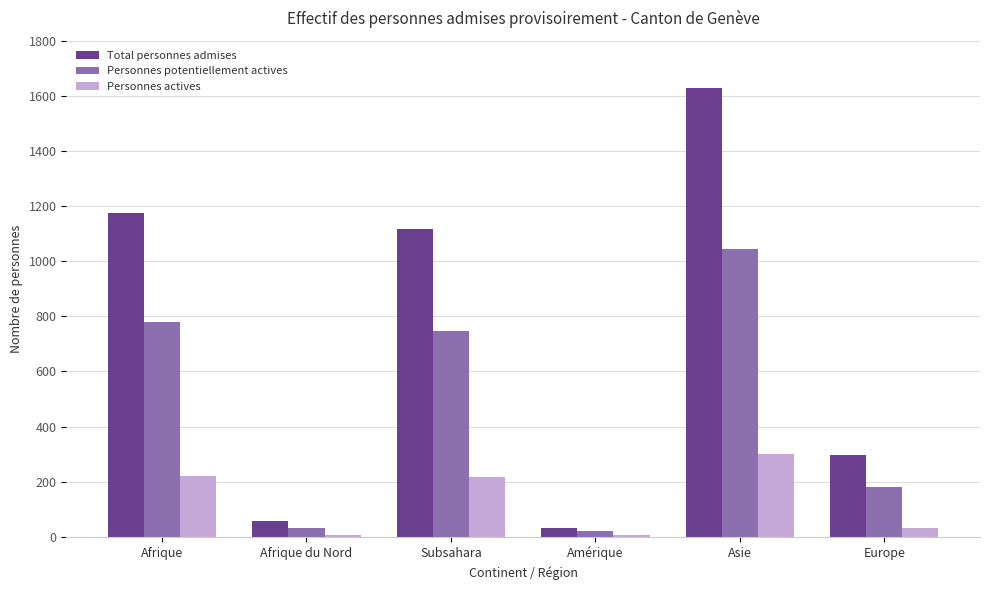

What is the average value of the Total personnes admises series?

718